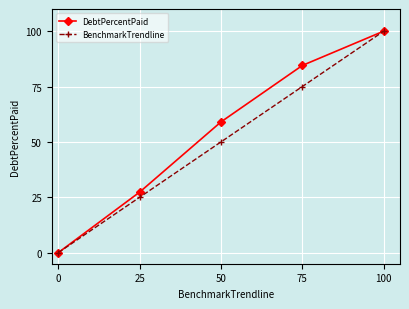

True or false: BenchmarkTrendline has more than 0 points higher than both neighbors.

False